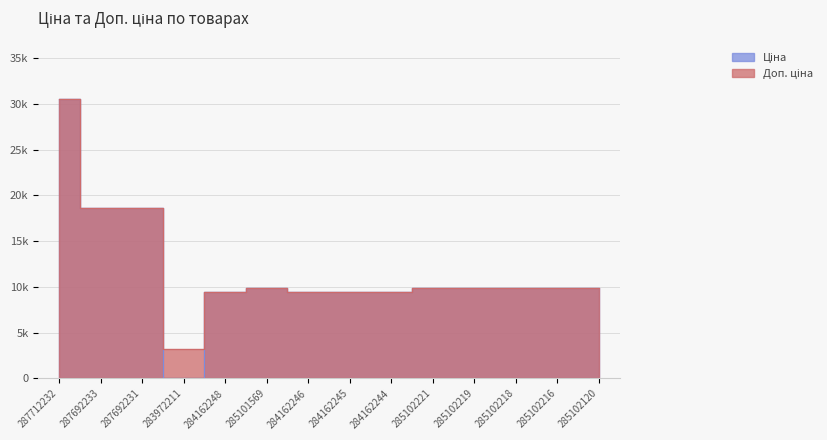

List the labels in order of Ціна value, smallest first.

283972211, 284162248, 284162246, 284162245, 284162244, 285101569, 285102221, 285102219, 285102218, 285102216, 285102120, 287692233, 287692231, 287712232